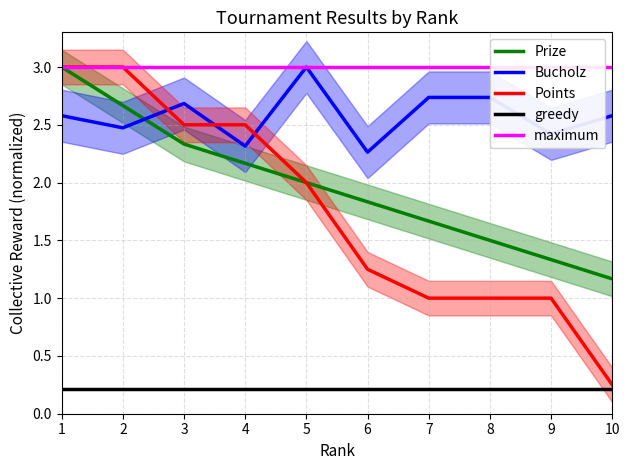

List the labels in order of Prize value, smallest first.

10, 9, 8, 7, 6, 5, 4, 3, 2, 1